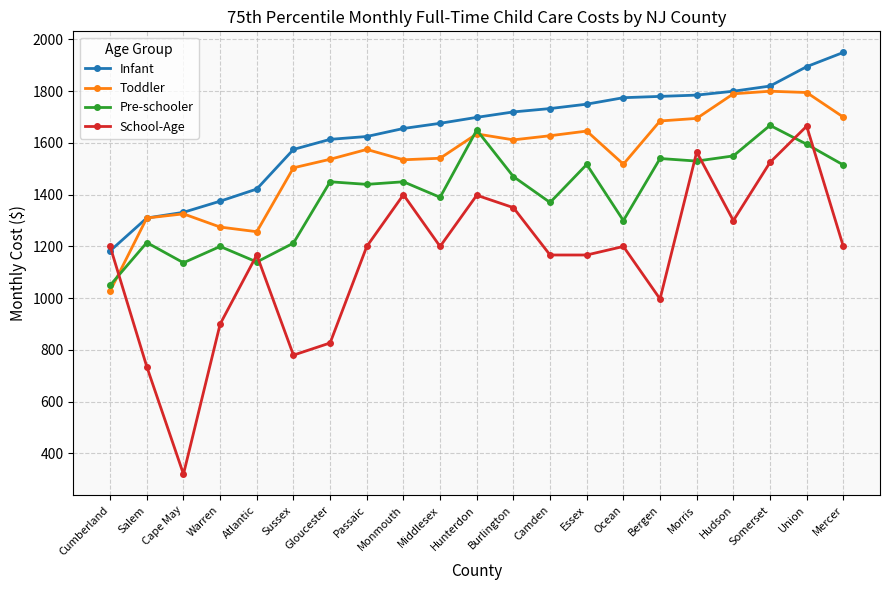

At which label does School-Age reach its peak?

Union